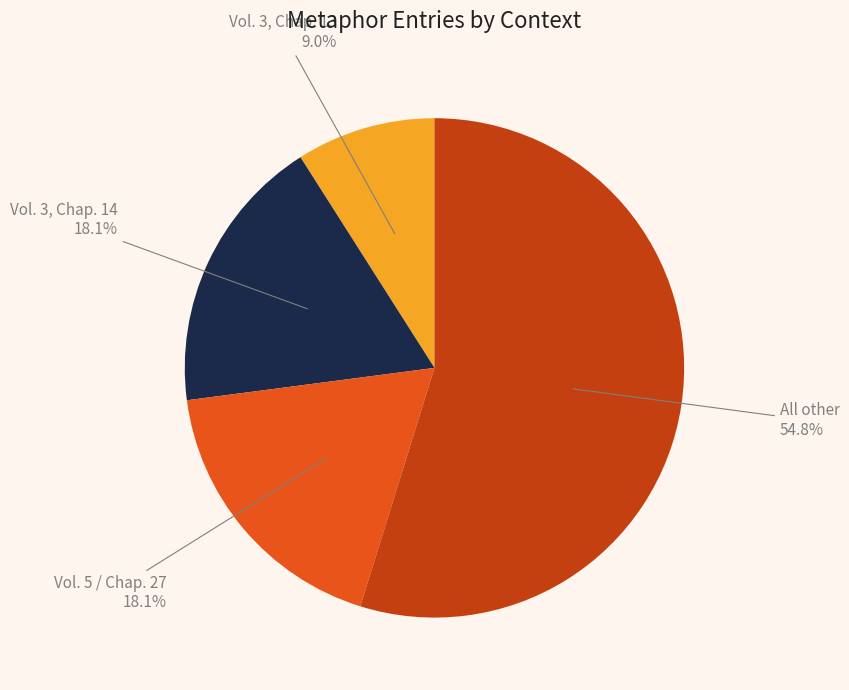

Which slice is the largest?

All other